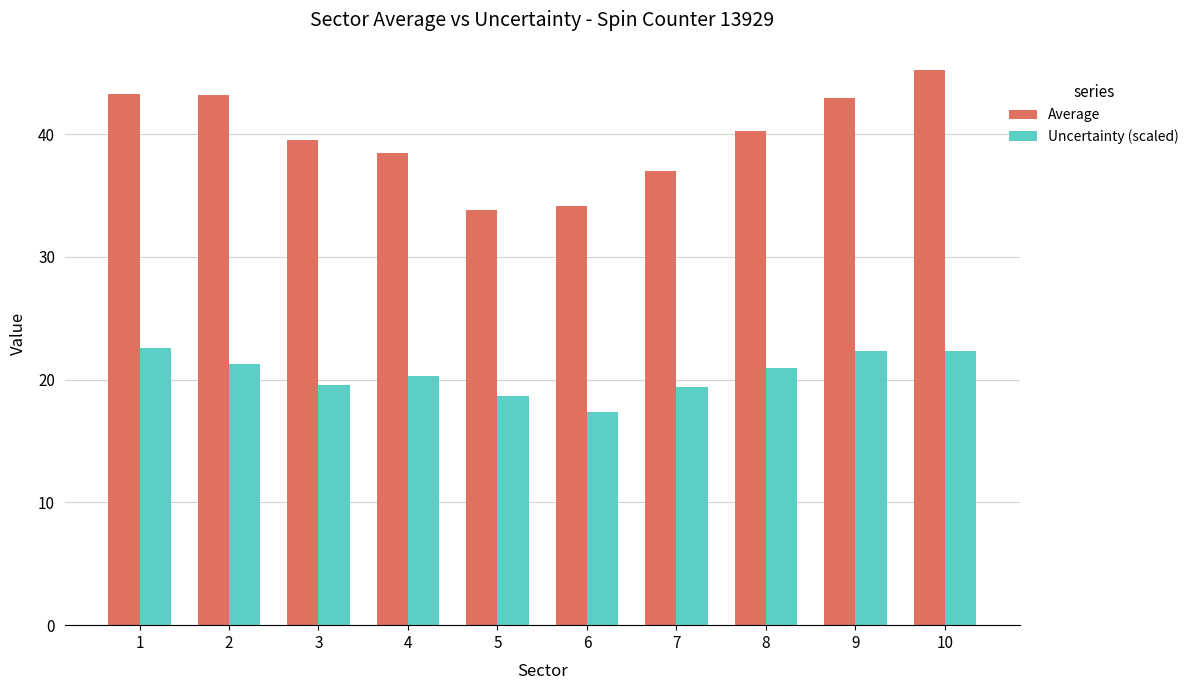

What is the sum of the Average values at 5 and 6?

68.0